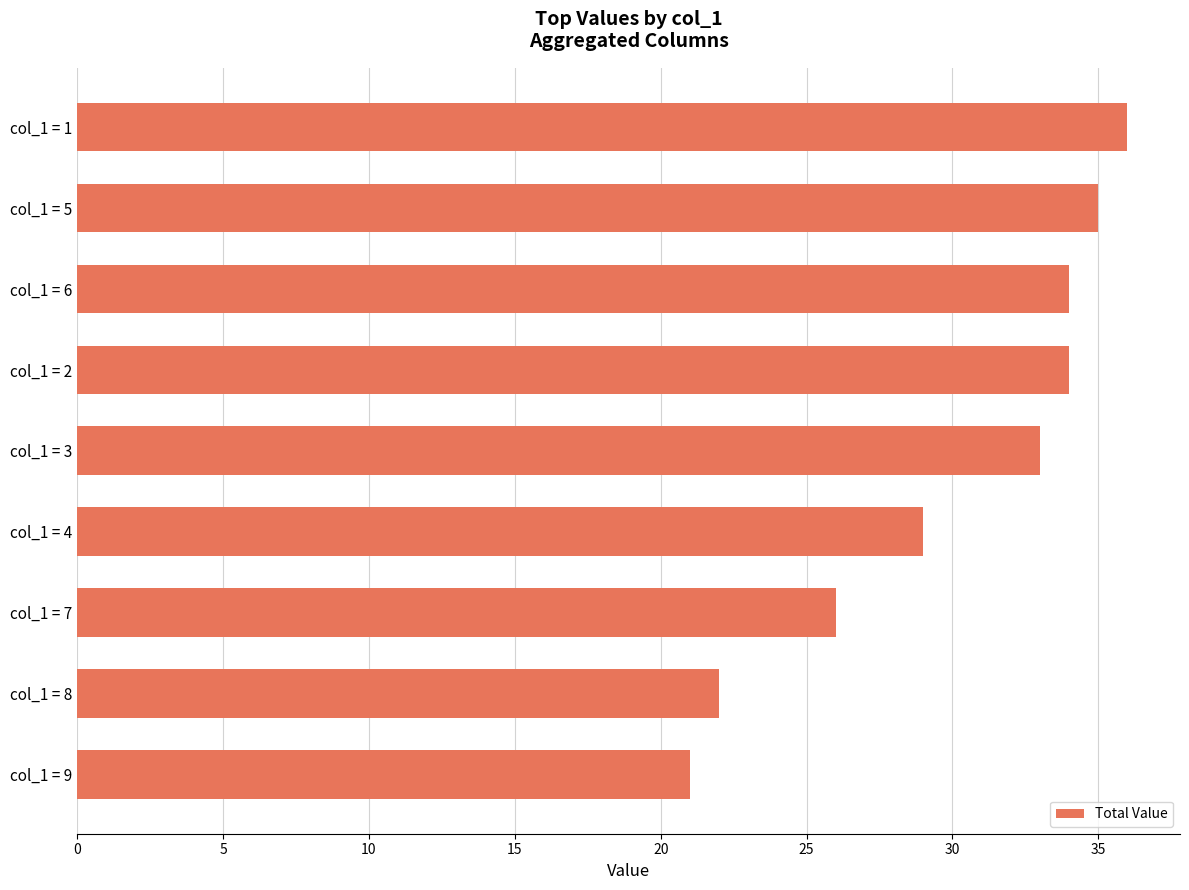

Is it true that the value at col_1 = 9 is 38?

False